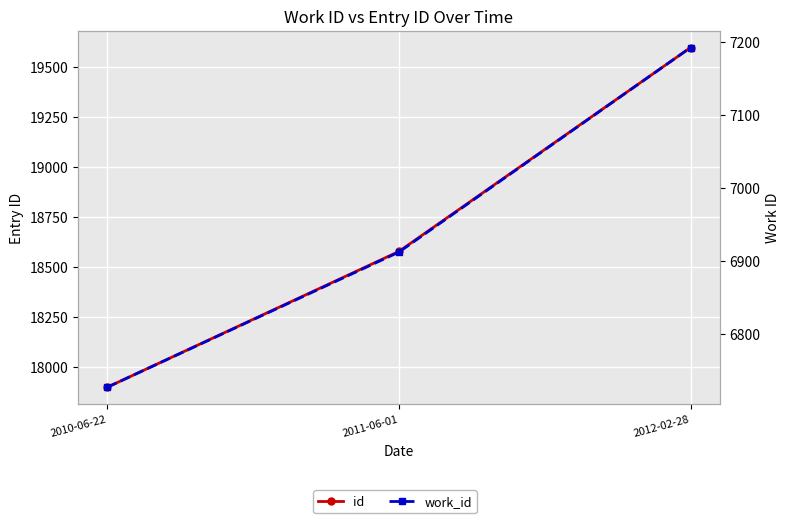

Which series has the largest total across all categories?

id